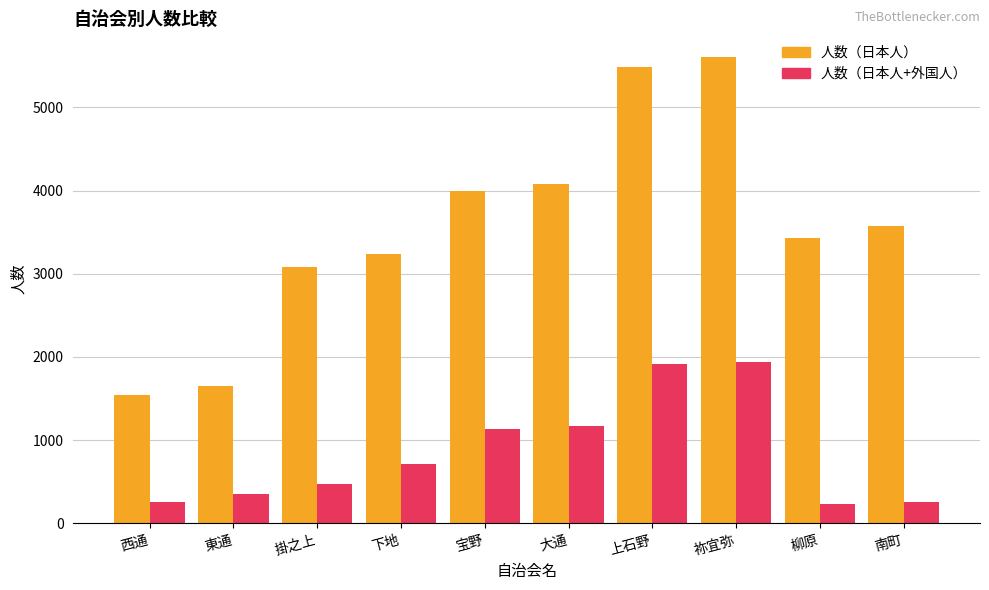

List the series in order of their peak value, highest first.

人数（日本人）, 人数（日本人+外国人）